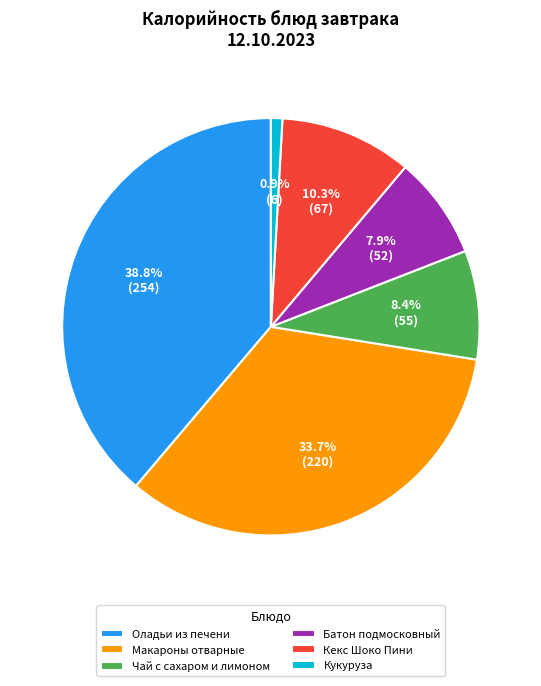

Is it true that Кекс Шоко Пини is 20% of the pie?

False